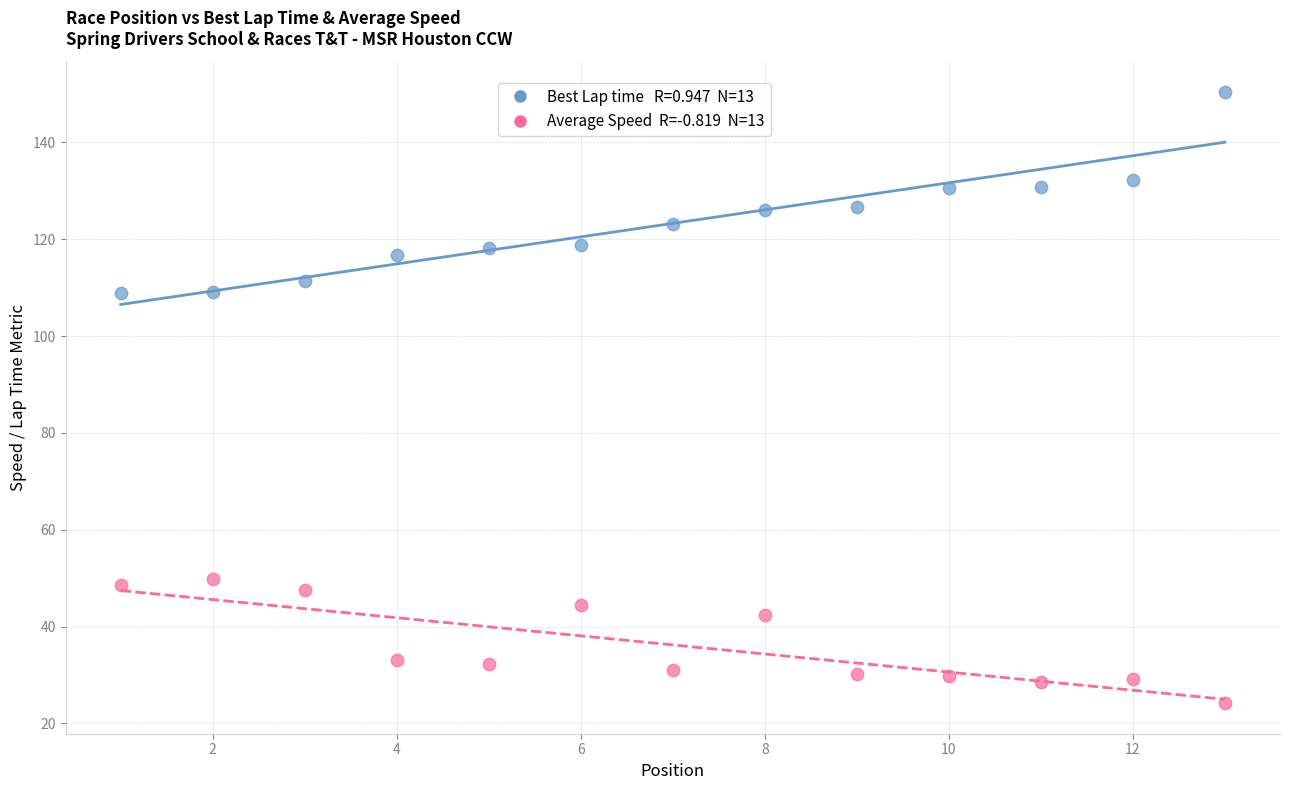

Across all data points, what is the range of Y values (max minus min)?

126.2